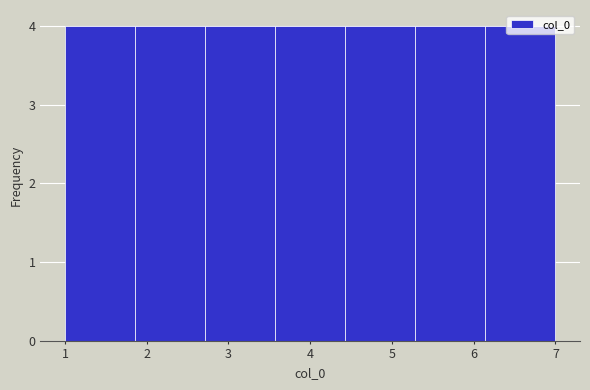

How tall is the bar that spans 5.3 to 6.1 on the x-axis? Neither the bar edges nor the heights are printed on the chart, so give them approximately, as read against the axes.

4